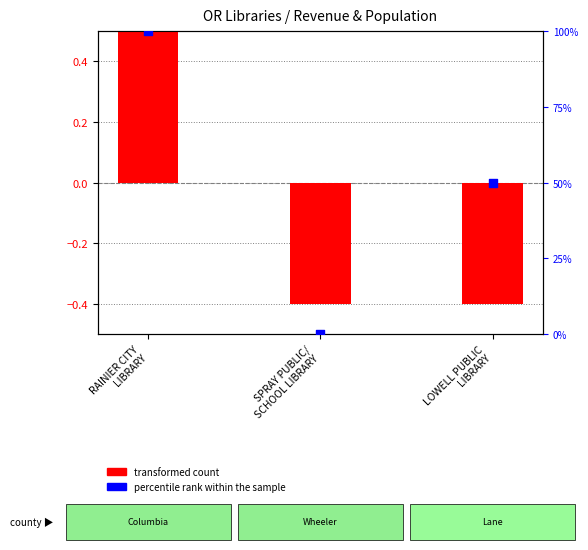

Which series has the largest total across all categories?

percentile rank within the sample